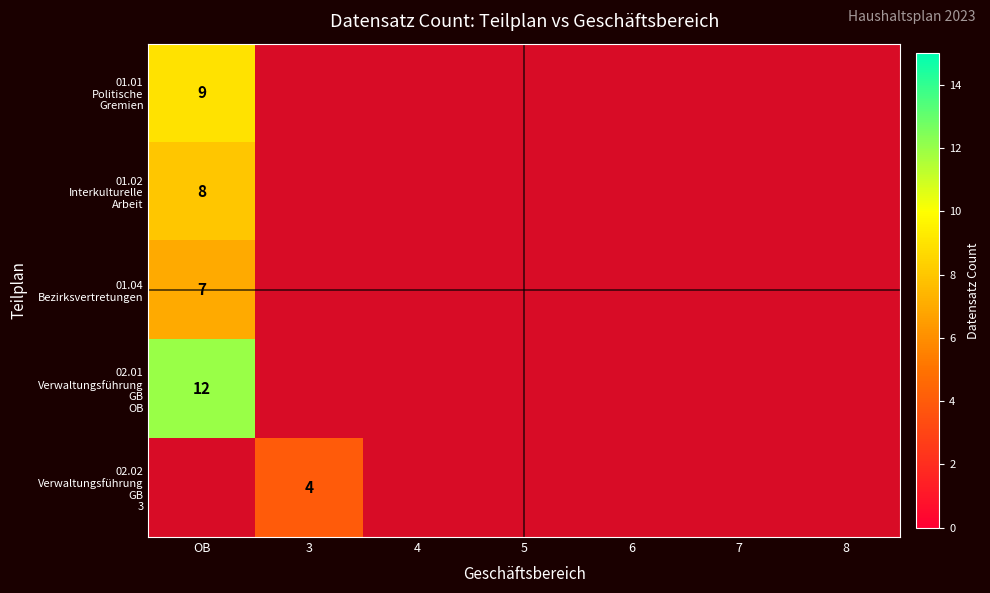

How many values in 02.01 Verwaltungsführung GB OB are above zero?

1